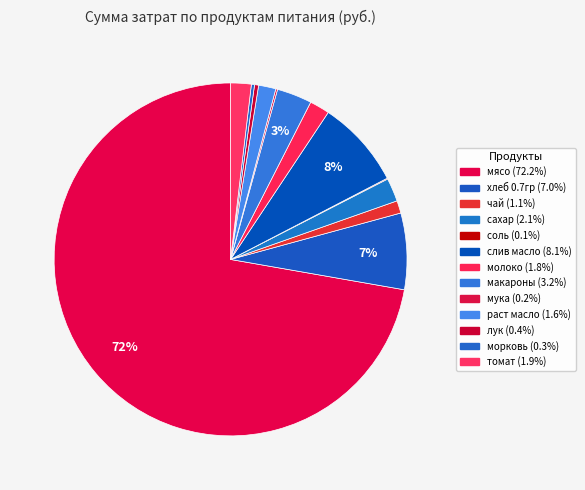

True or false: мясо accounts for 62% of the total.

False